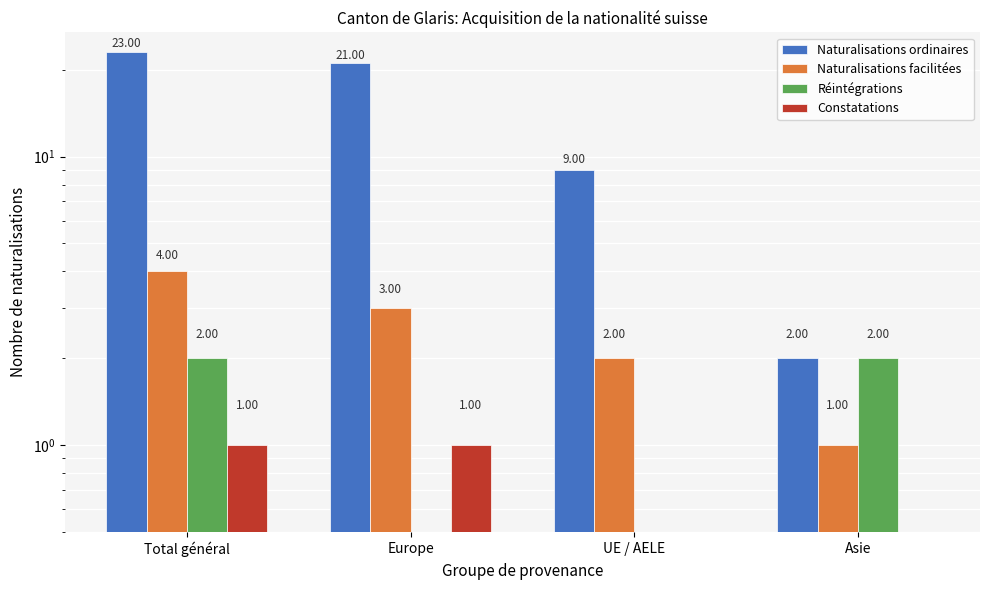

Between Europe and Total général, which is larger?

Total général